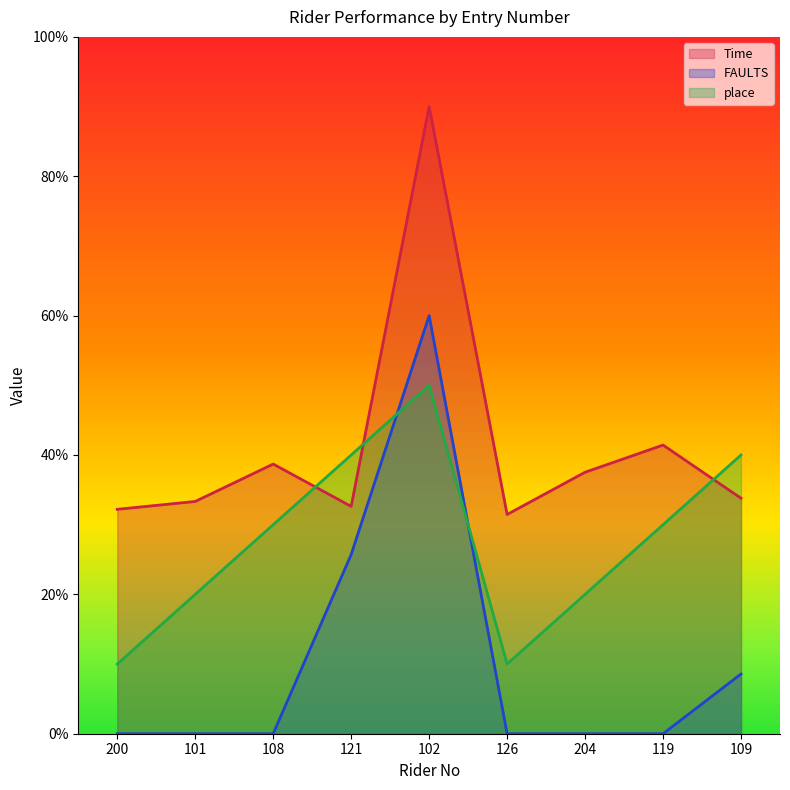

Count the number of data series in this chart.

3